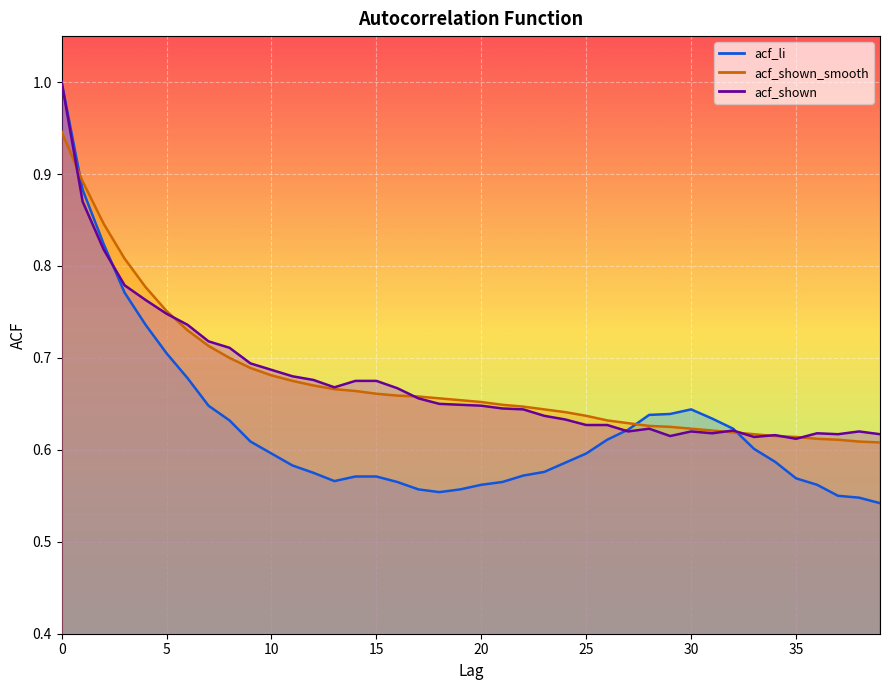

True or false: acf_li has more than 2 interior local peaks.

False